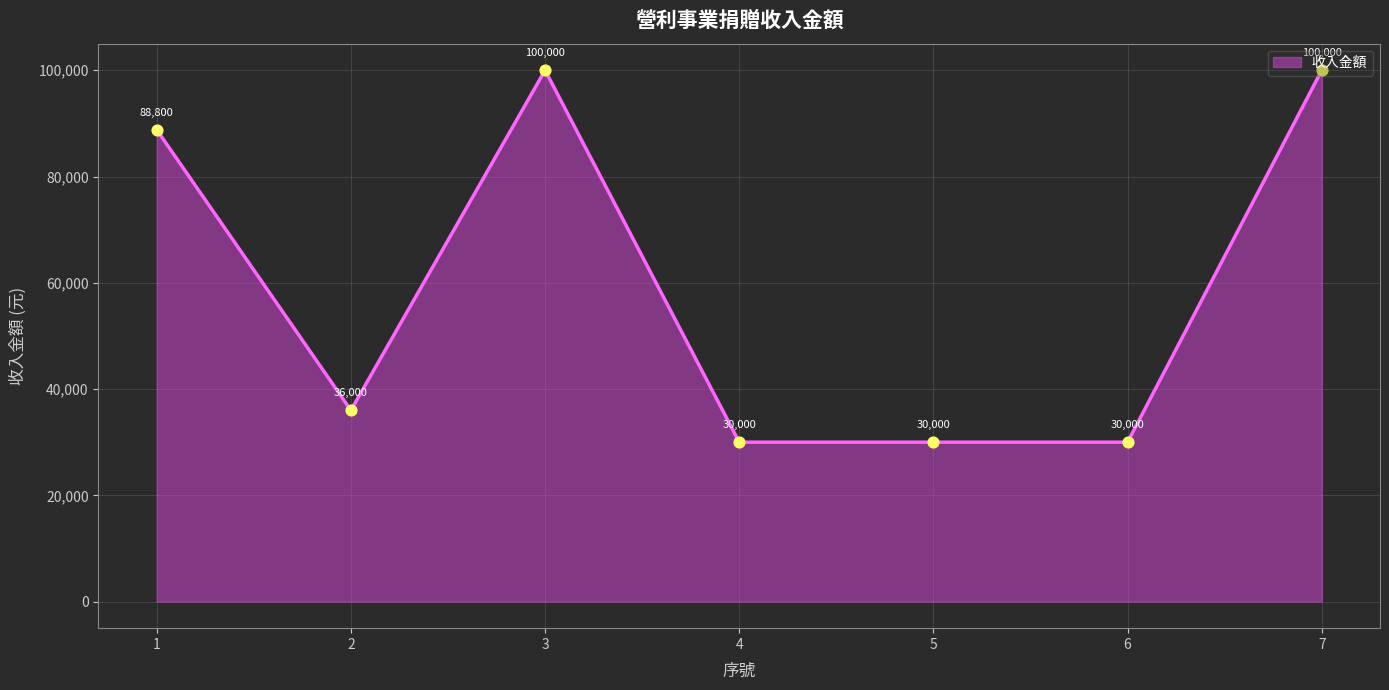

What is the change in value from 1 to 7?

+11200